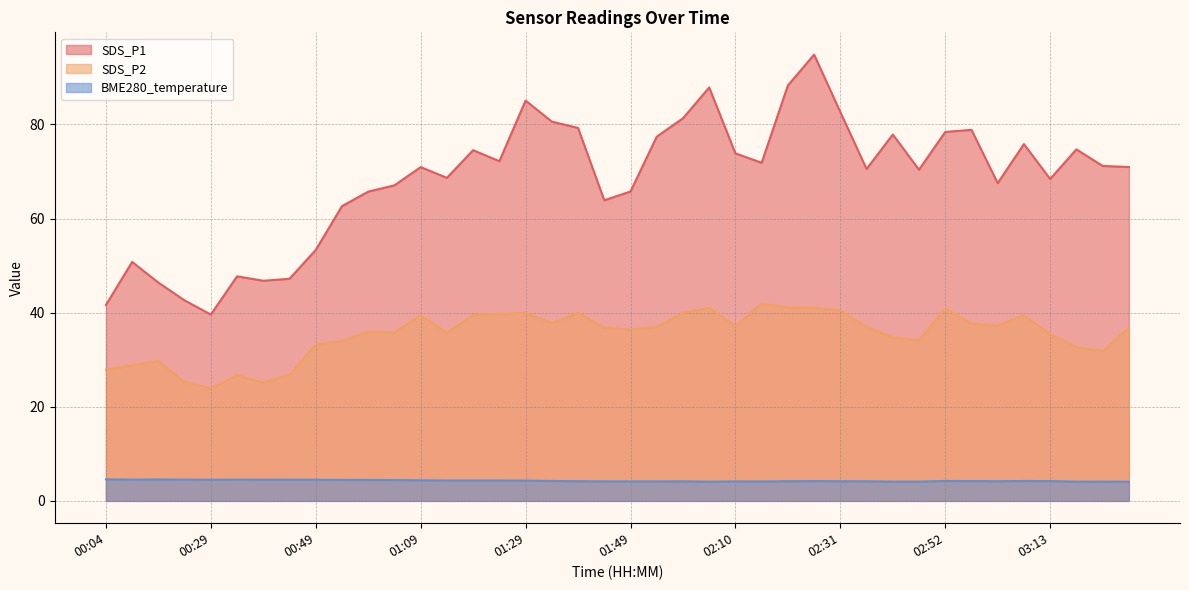

What is the value of the SDS_P1 point at the 37th from the left?

68.4